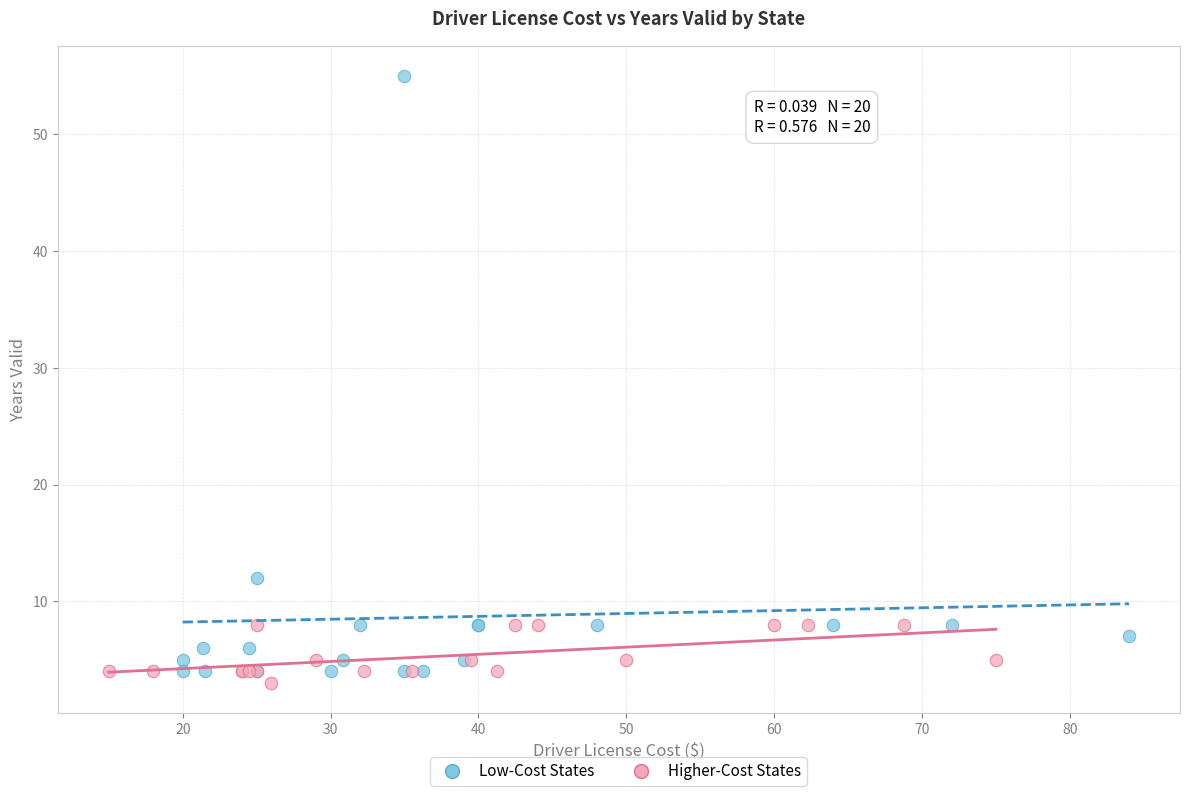

Which series contains the lowest Y value?

Higher-Cost States